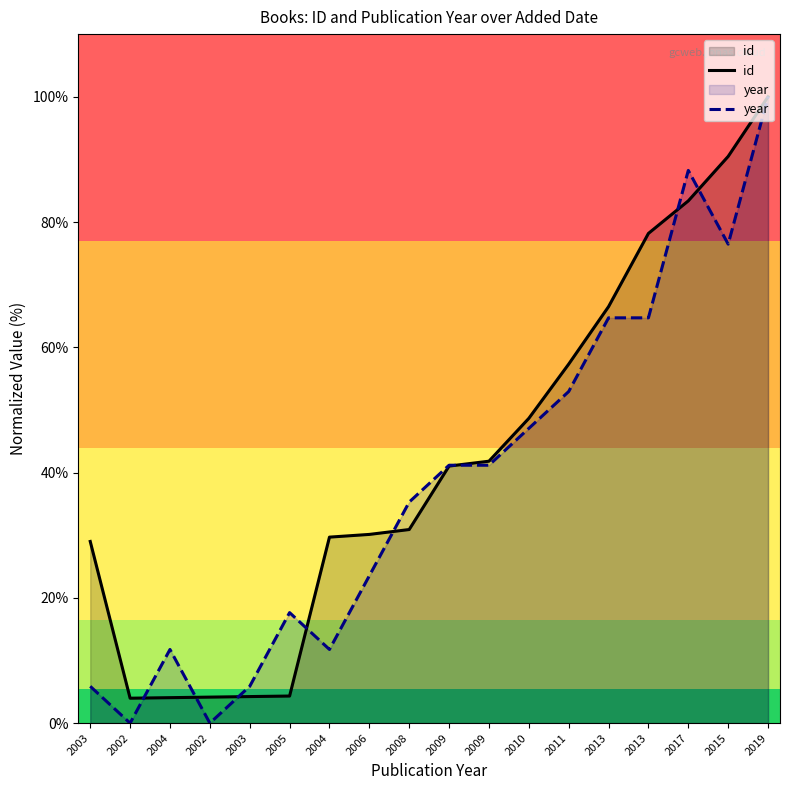

Which series has the largest range (max minus min)?

year